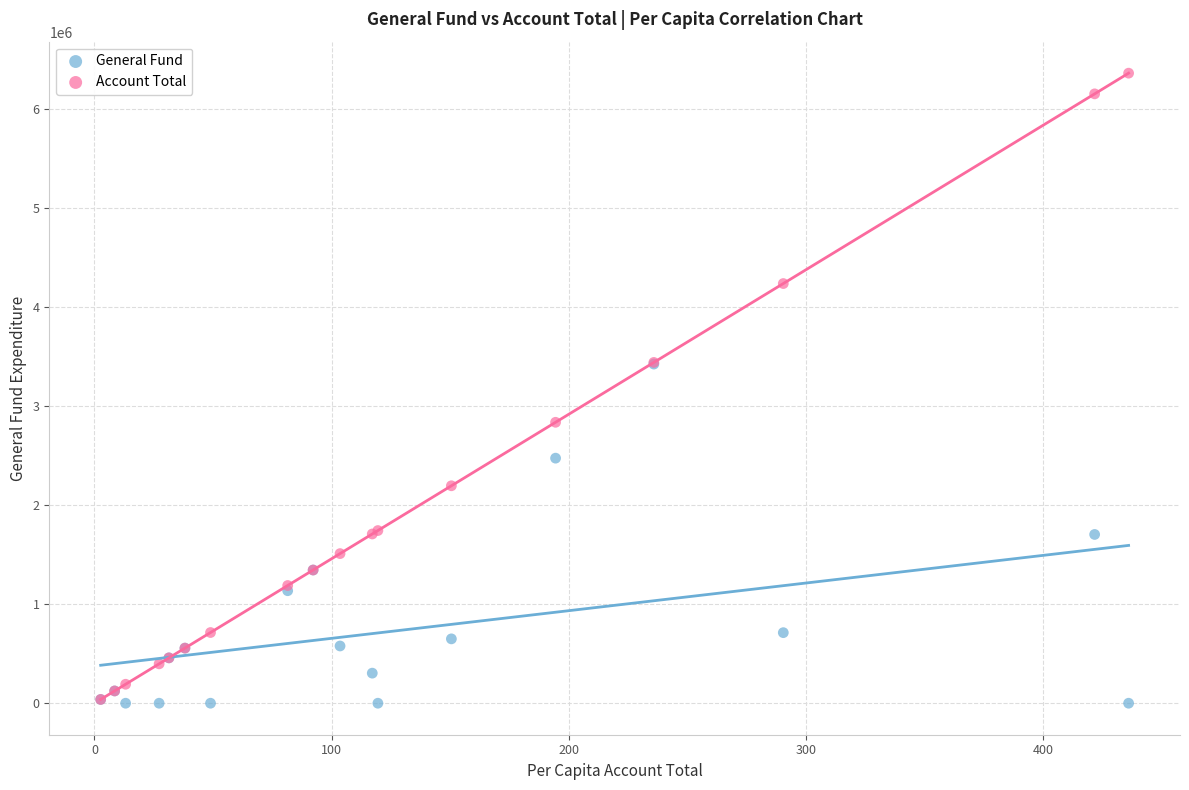

What are all the series names shown in the legend?

General Fund, Account Total